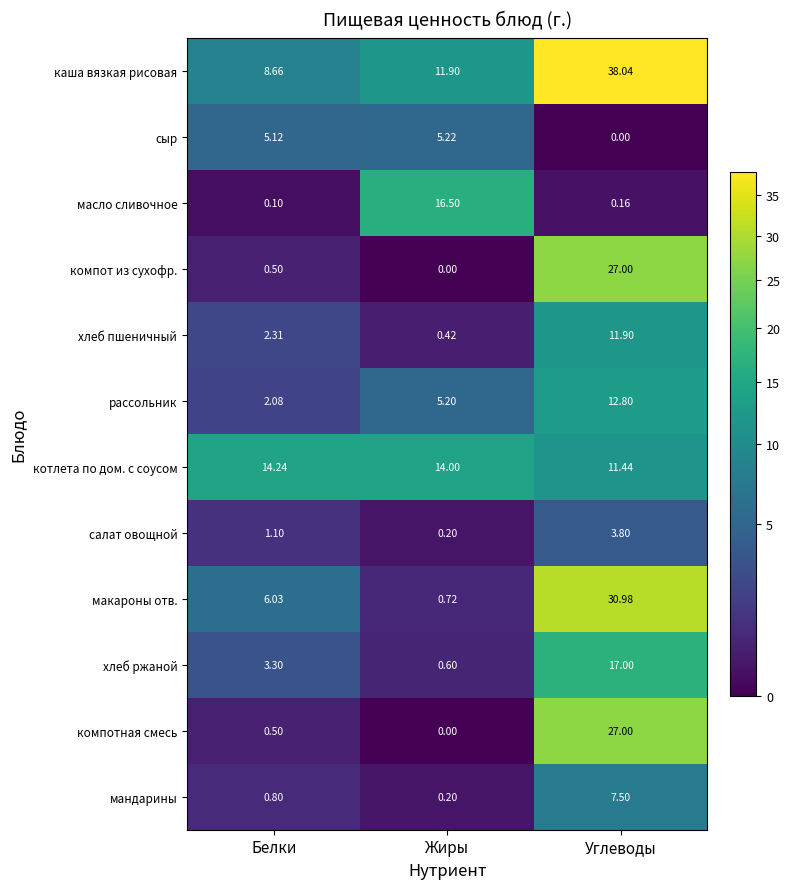

Rank the categories by салат овощной value from lowest to highest.

Жиры, Белки, Углеводы